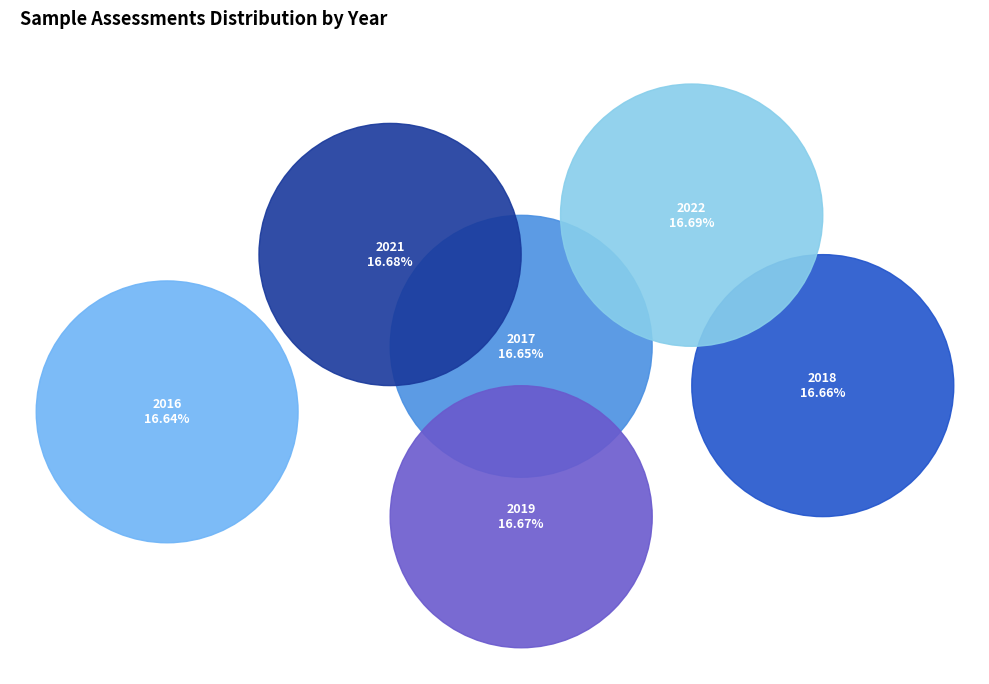

Between 2017 and 2016, which is larger?

2017